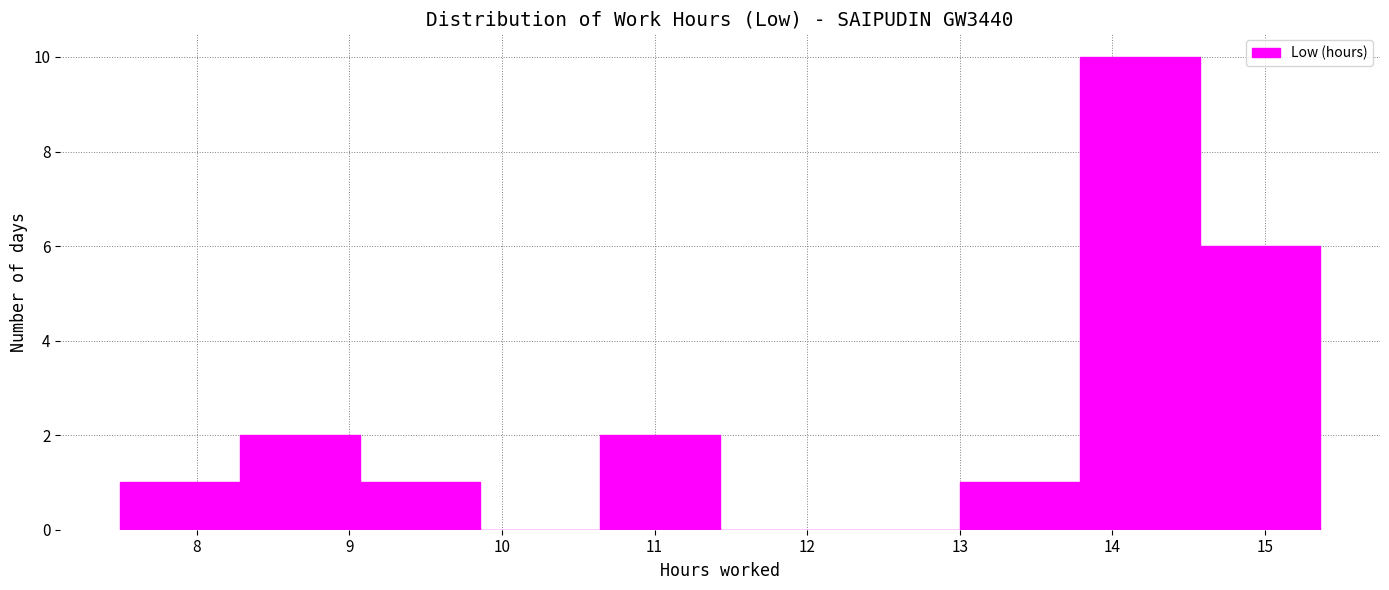

Which range on the x-axis has the tallest bar?

13.8 to 14.6